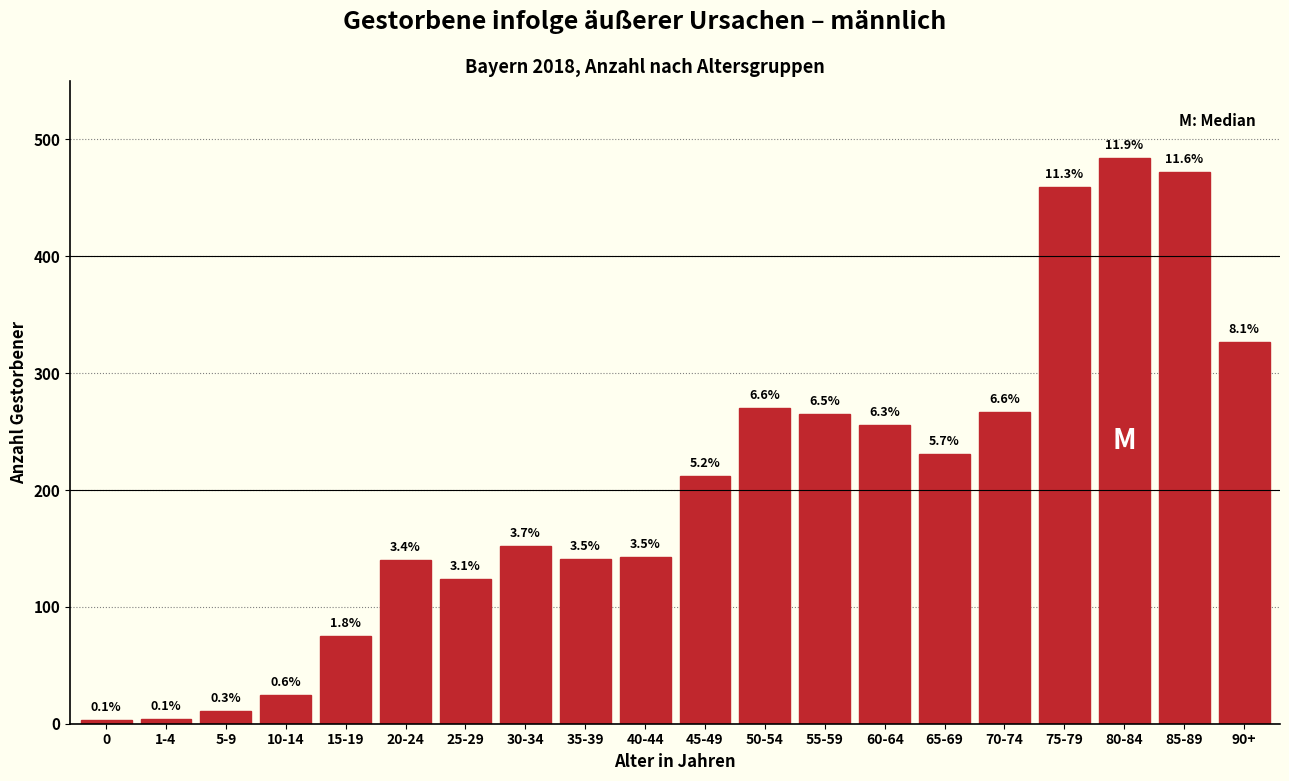

How many bars are there in total?

20